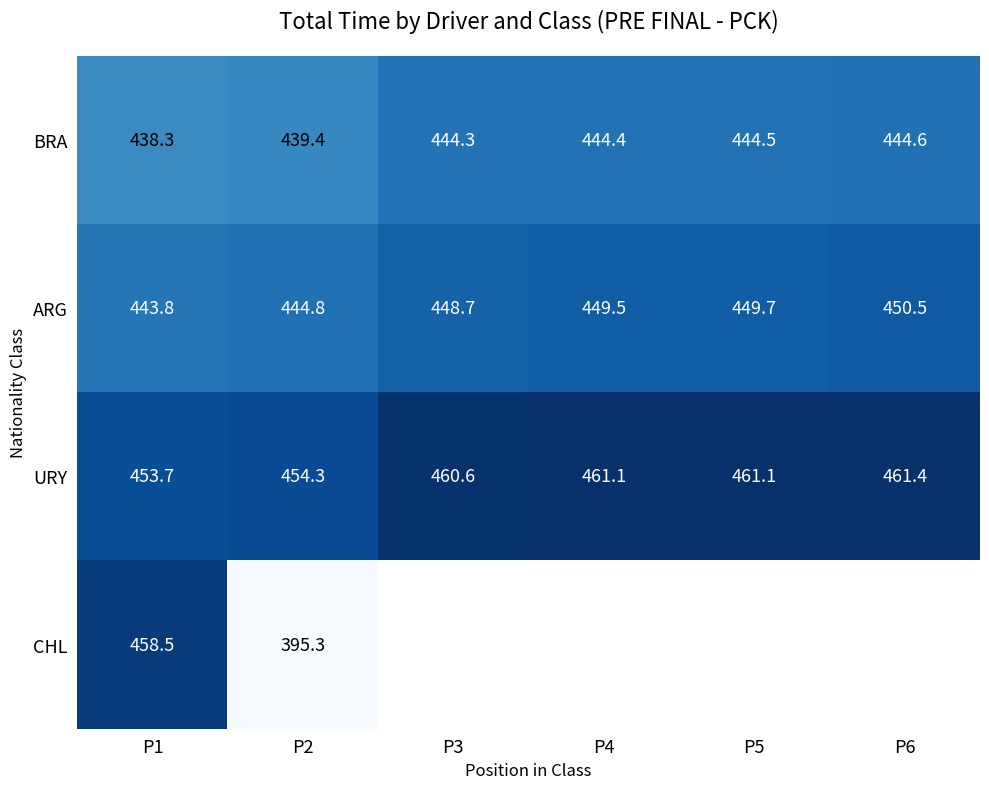

At P1, list the series in order from largest to smallest.

CHL, URY, ARG, BRA